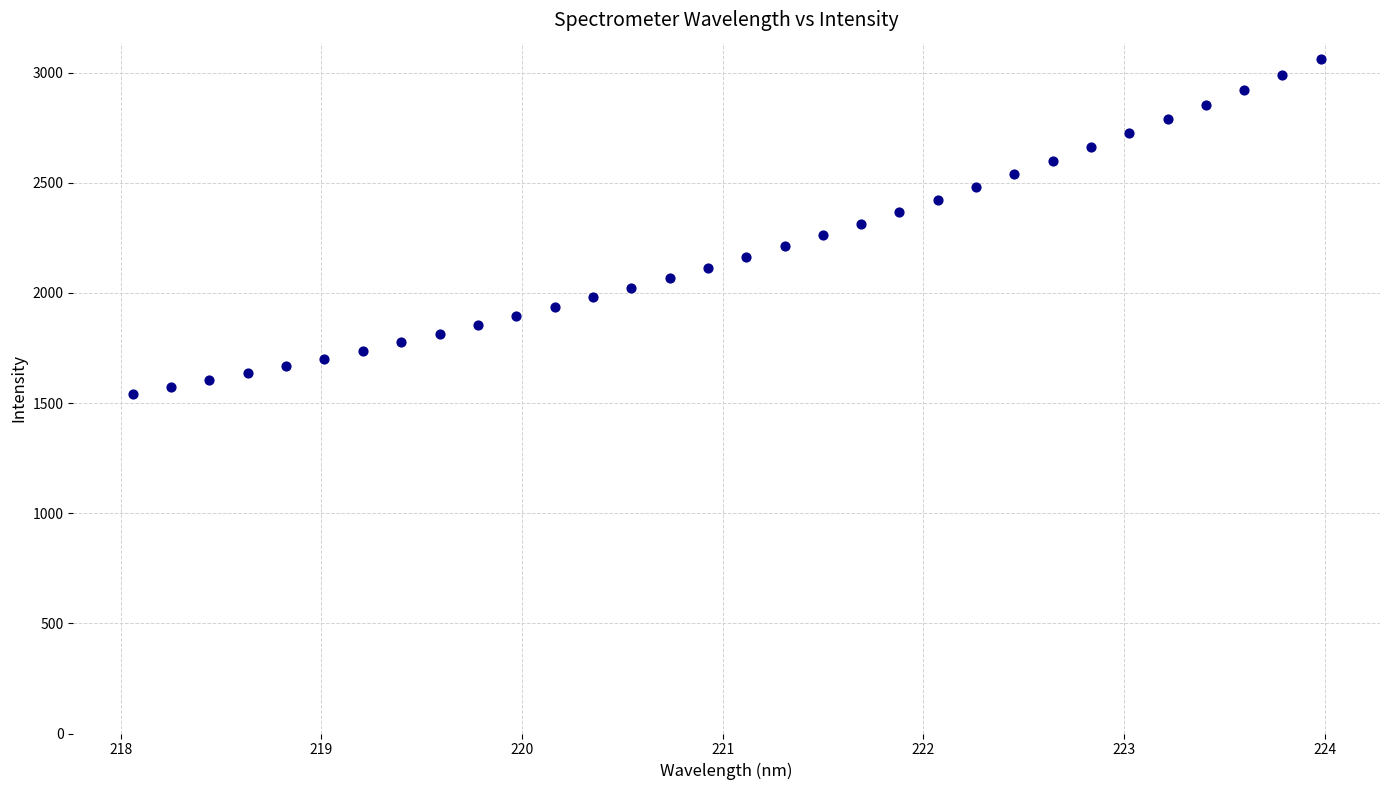

What is the range of Y values (max minus min)?

1518.1